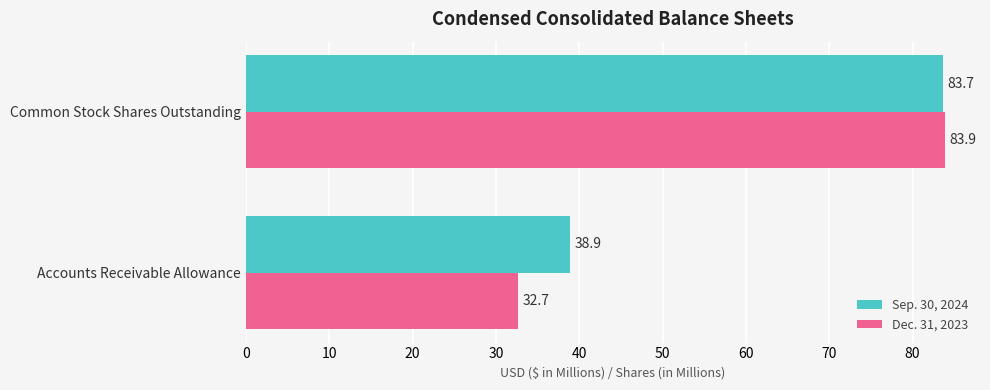

At which category is the sum across all series the highest?

Common Stock Shares Outstanding